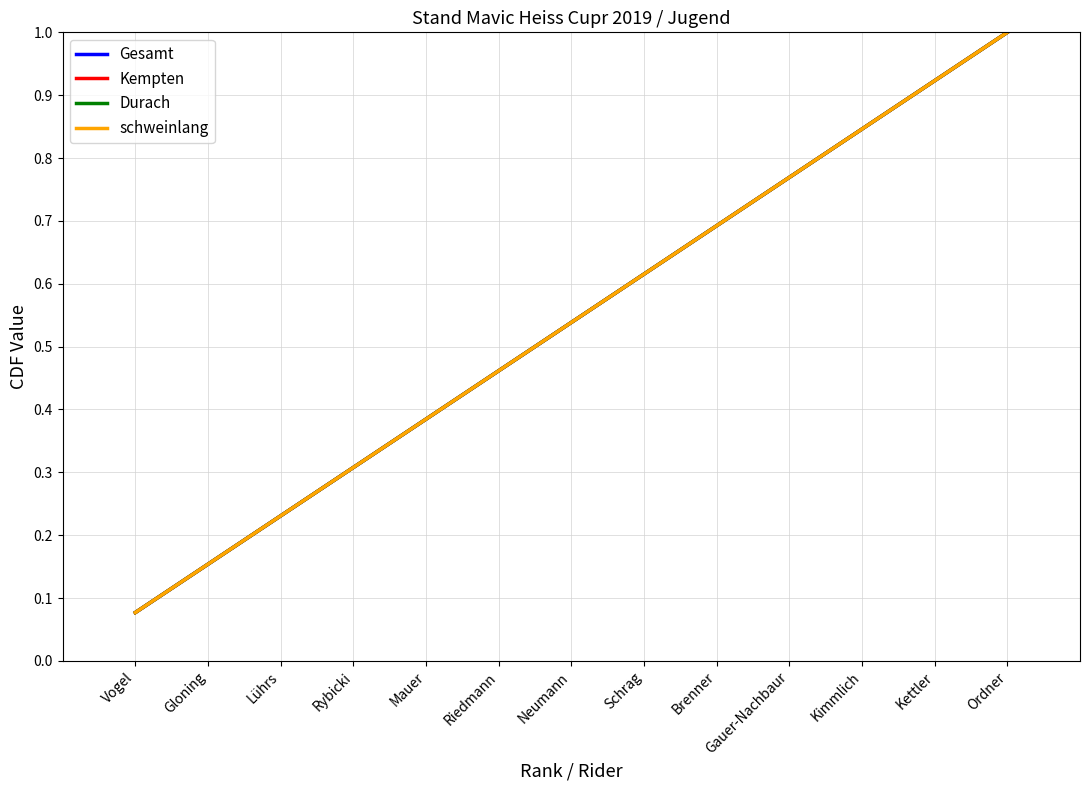

Reading left to right, transcribe all the data shown in this chart.

Gesamt: Vogel=0.1	Gloning=0.2	Lührs=0.2	Rybicki=0.3	Mauer=0.4	Riedmann=0.5	Neumann=0.5	Schrag=0.6	Brenner=0.7	Gauer-Nachbaur=0.8	Kimmlich=0.8	Kettler=0.9	Ordner=1.0
Kempten: Vogel=0.1	Gloning=0.2	Lührs=0.2	Rybicki=0.3	Mauer=0.4	Riedmann=0.5	Neumann=0.5	Schrag=0.6	Brenner=0.7	Gauer-Nachbaur=0.8	Kimmlich=0.8	Kettler=0.9	Ordner=1.0
Durach: Vogel=0.1	Gloning=0.2	Lührs=0.2	Rybicki=0.3	Mauer=0.4	Riedmann=0.5	Neumann=0.5	Schrag=0.6	Brenner=0.7	Gauer-Nachbaur=0.8	Kimmlich=0.8	Kettler=0.9	Ordner=1.0
schweinlang: Vogel=0.1	Gloning=0.2	Lührs=0.2	Rybicki=0.3	Mauer=0.4	Riedmann=0.5	Neumann=0.5	Schrag=0.6	Brenner=0.7	Gauer-Nachbaur=0.8	Kimmlich=0.8	Kettler=0.9	Ordner=1.0